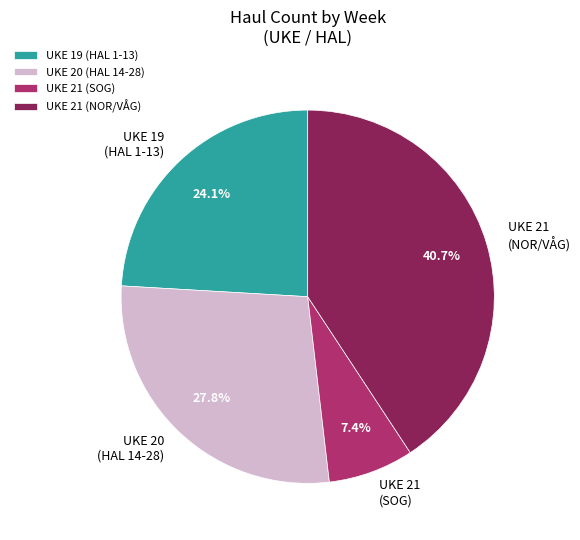

To the nearest percent, what is the average slice percentage?

25%